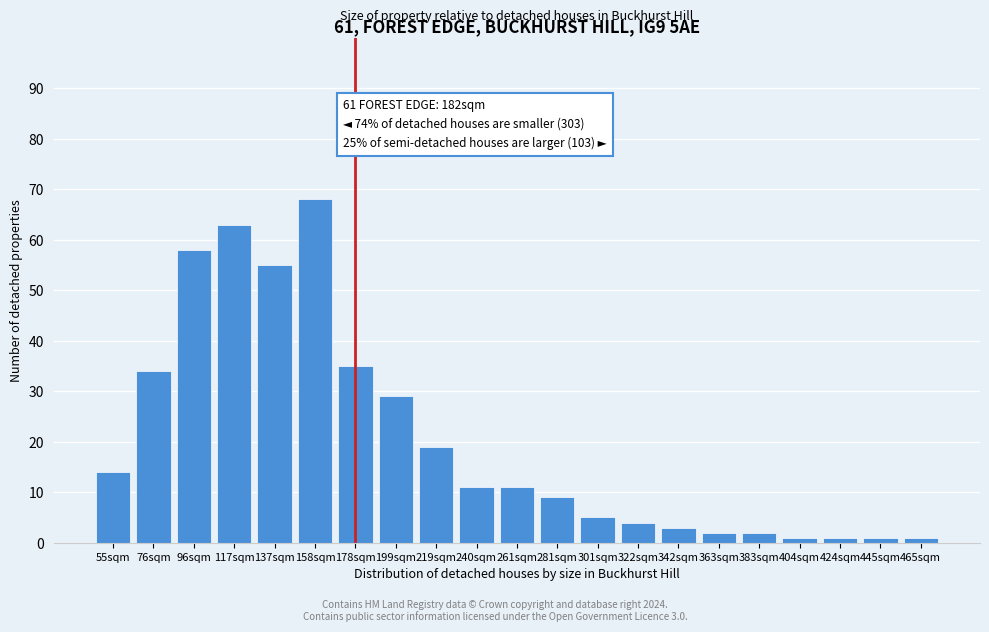

Reading left to right, transcribe all the data shown in this chart.

14	34	58	63	55	68	35	29	19	11	11	9	5	4	3	2	2	1	1	1	1